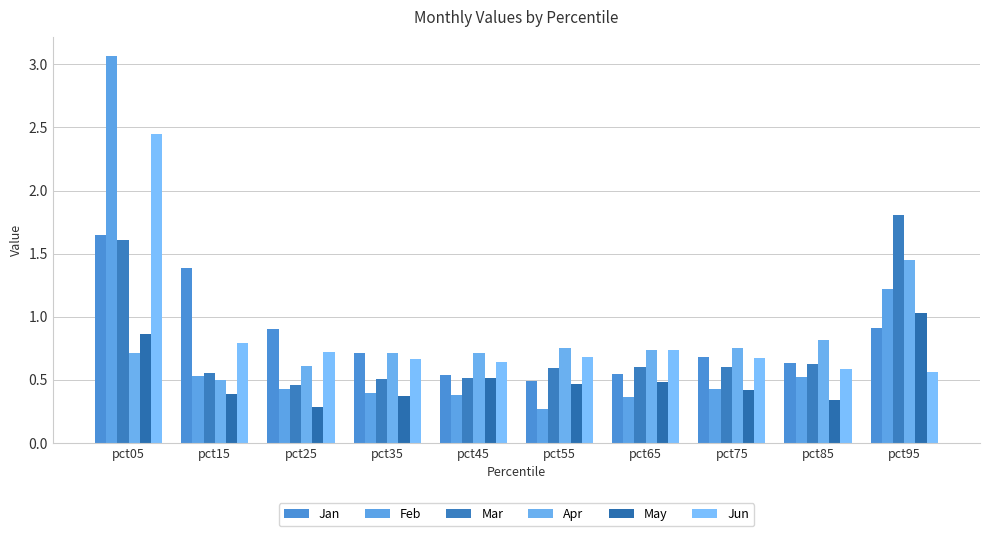

What are all the series names shown in the legend?

Jan, Feb, Mar, Apr, May, Jun